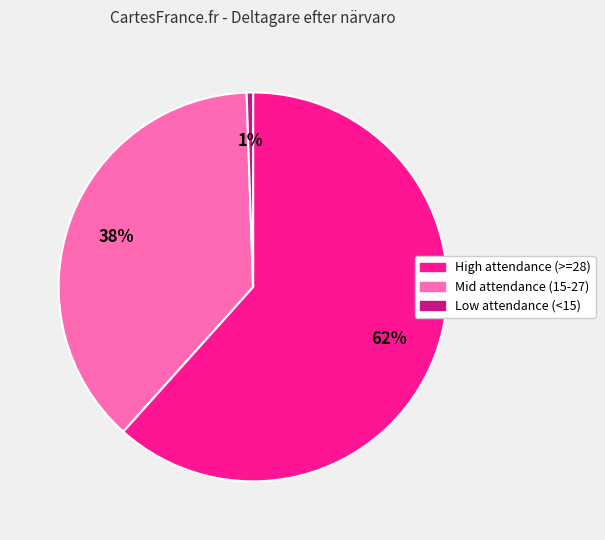

To the nearest percent, what is the average slice percentage?

33%